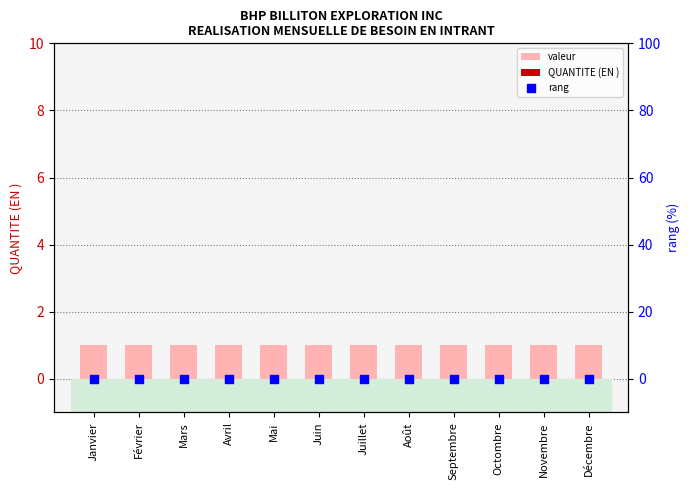

What is the total value across all series at Juillet?

1